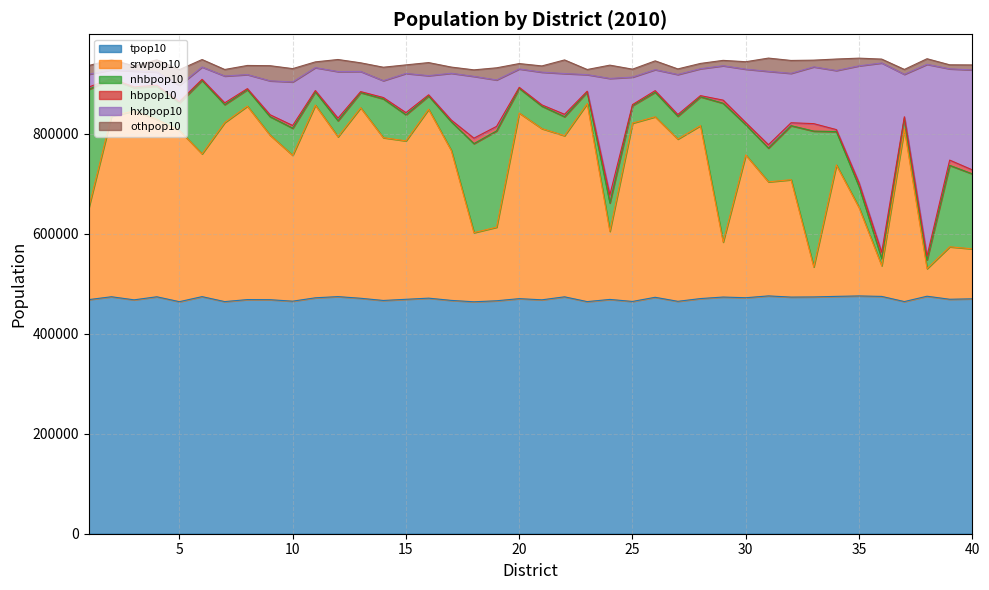

The tpop10 series shows 469142 at 39. True or false?

True